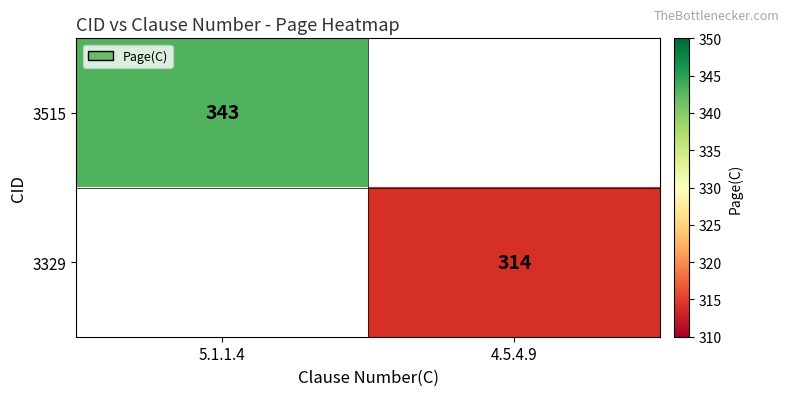

Which category has the lowest value across all series?

4.5.4.9